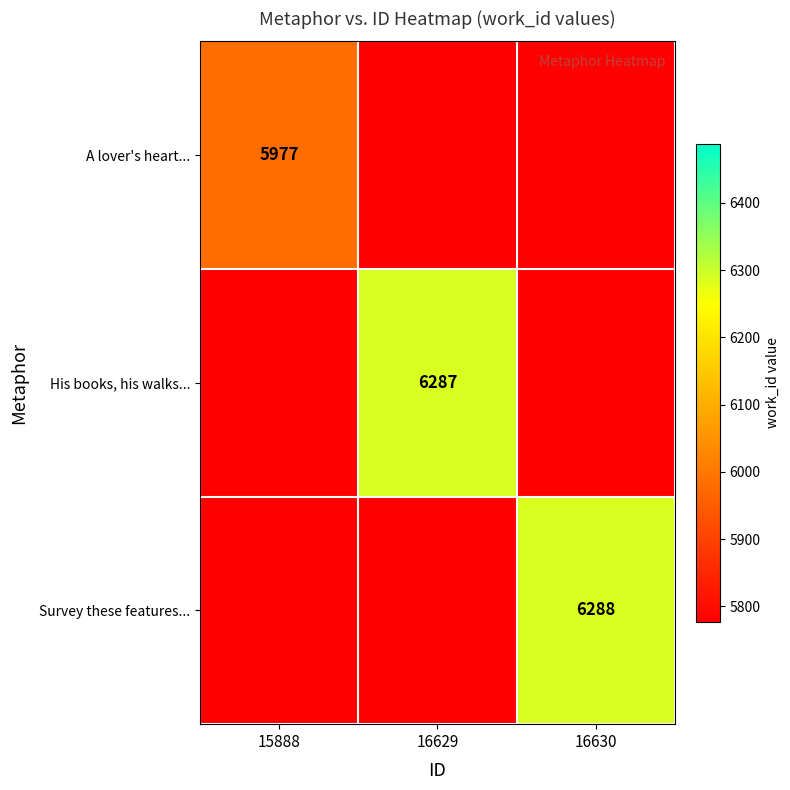

True or false: A lover's heart... has a value of 5977 at 15888.

True